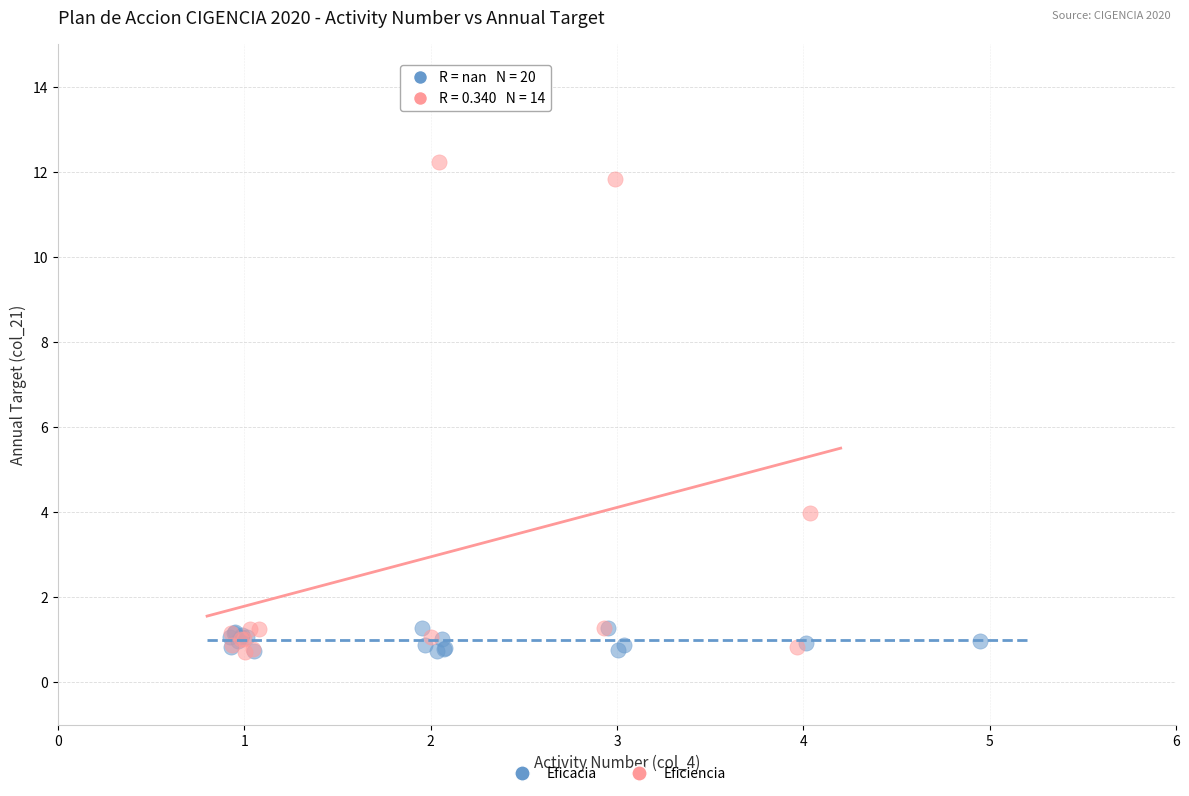

Which series contains the highest Y value?

Eficiencia